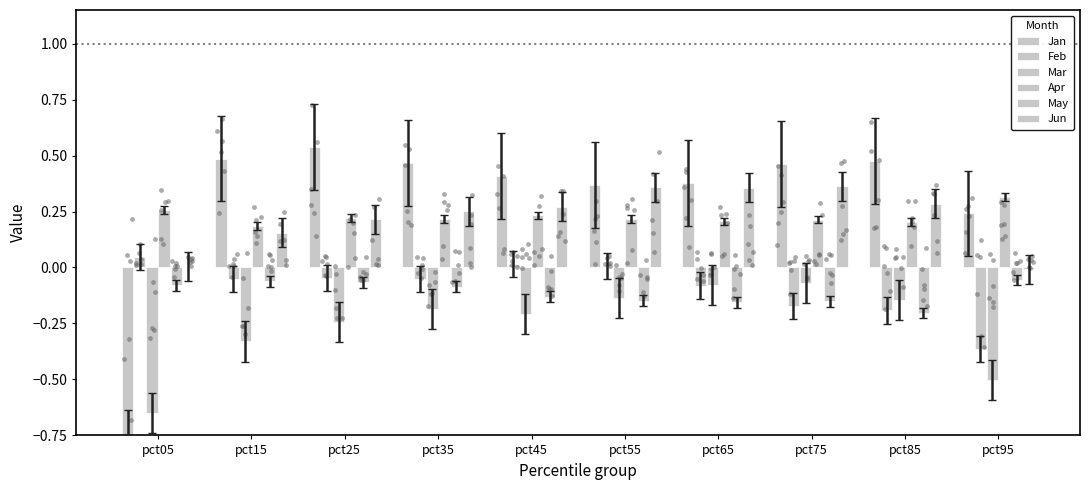

At how many categories does at least one series exceed 0?

10